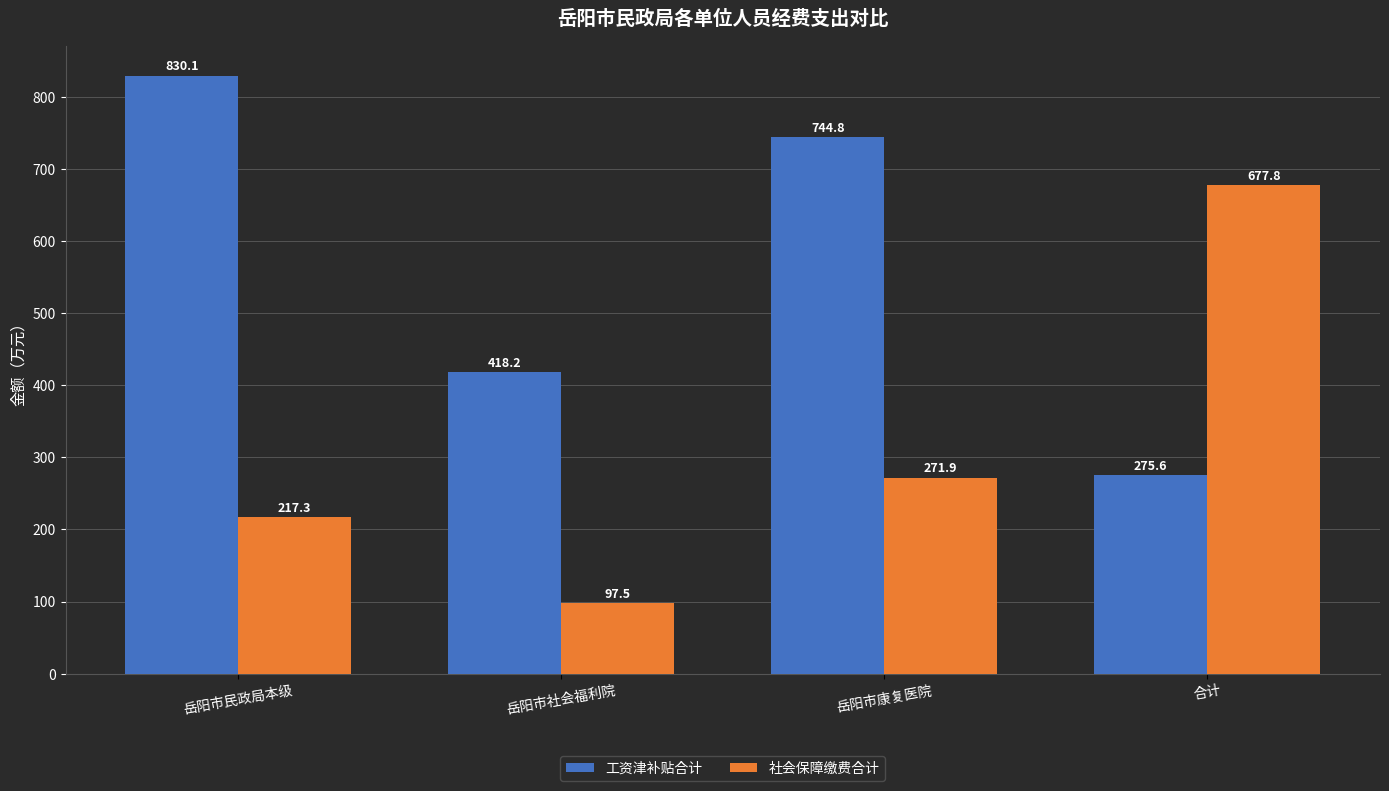

What is the difference between the 工资津补贴合计 values at 合计 and 岳阳市社会福利院?

142.6